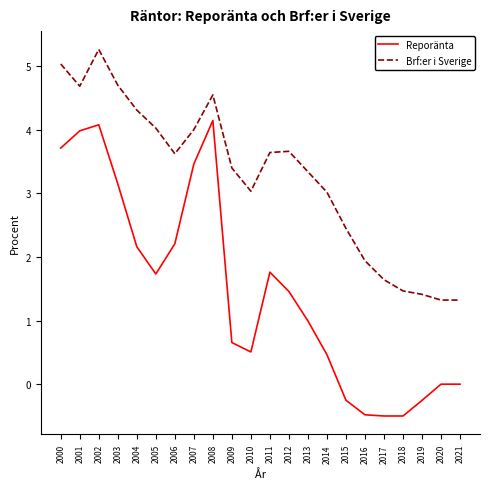

Rank the series at 2010 from lowest to highest value.

Reporänta, Brf:er i Sverige